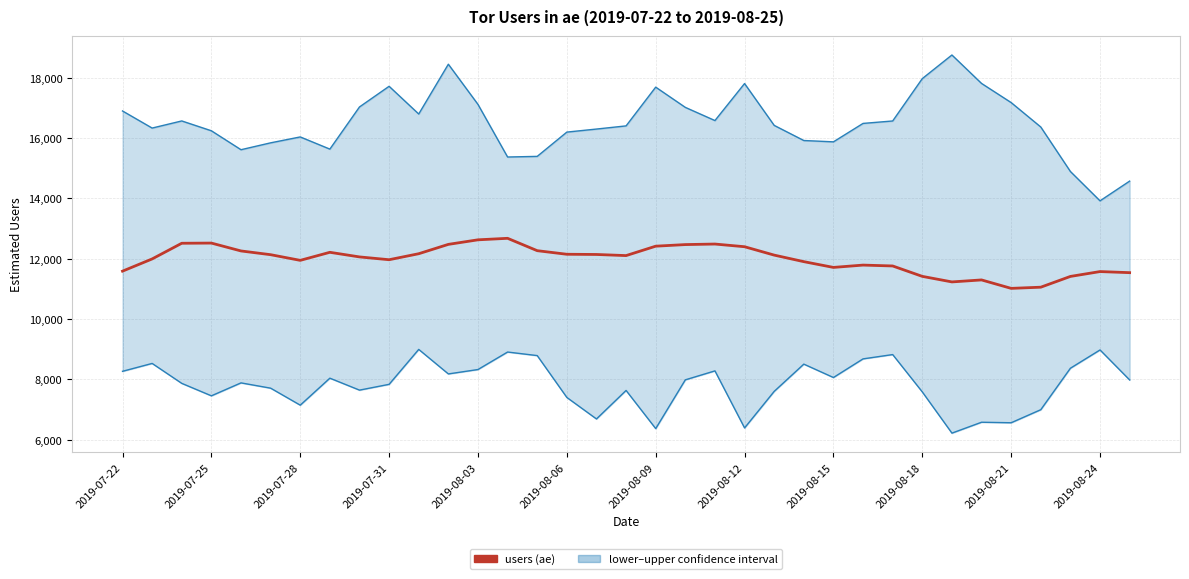

What is the sum of all lower values?

273226